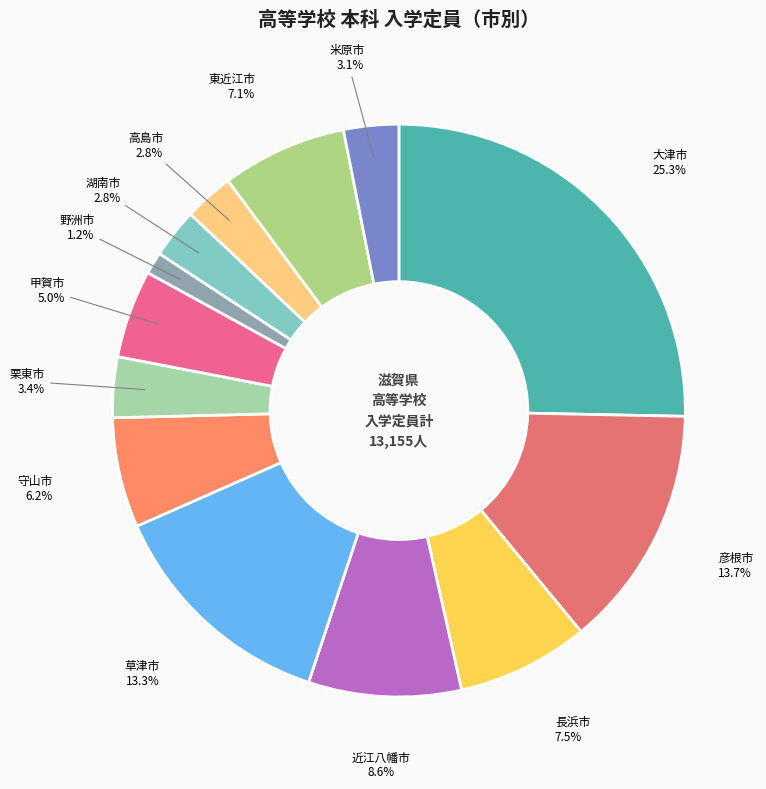

Which has a higher value, 野洲市 or 甲賀市?

甲賀市